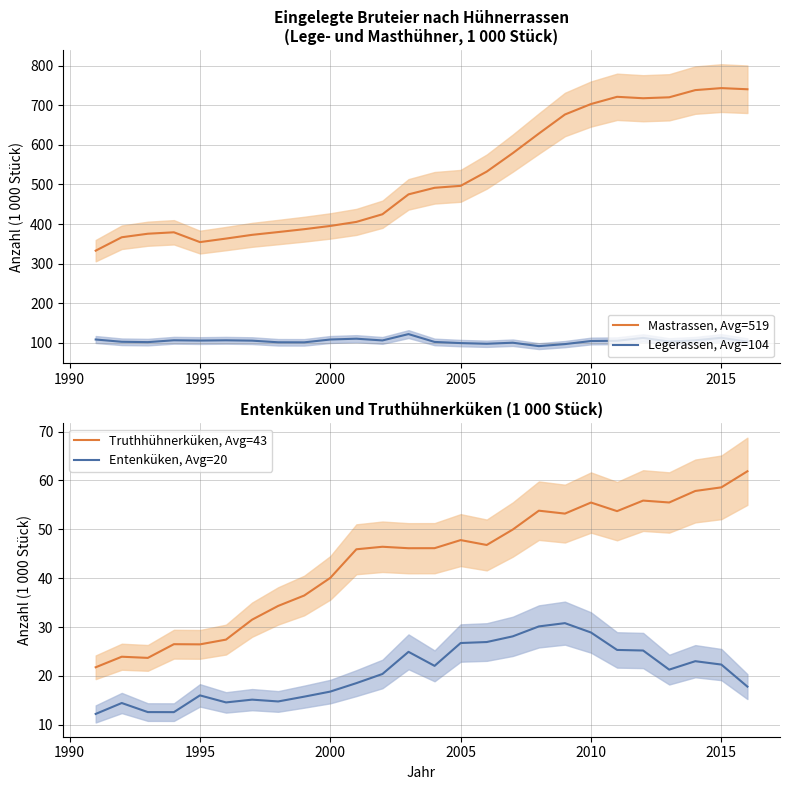

In Legerassen, Avg=104, how many points are lower than both neighbors (excluding endpoints)?

7